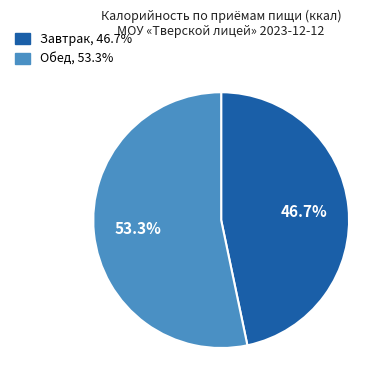

How many slices are in this pie chart?

2